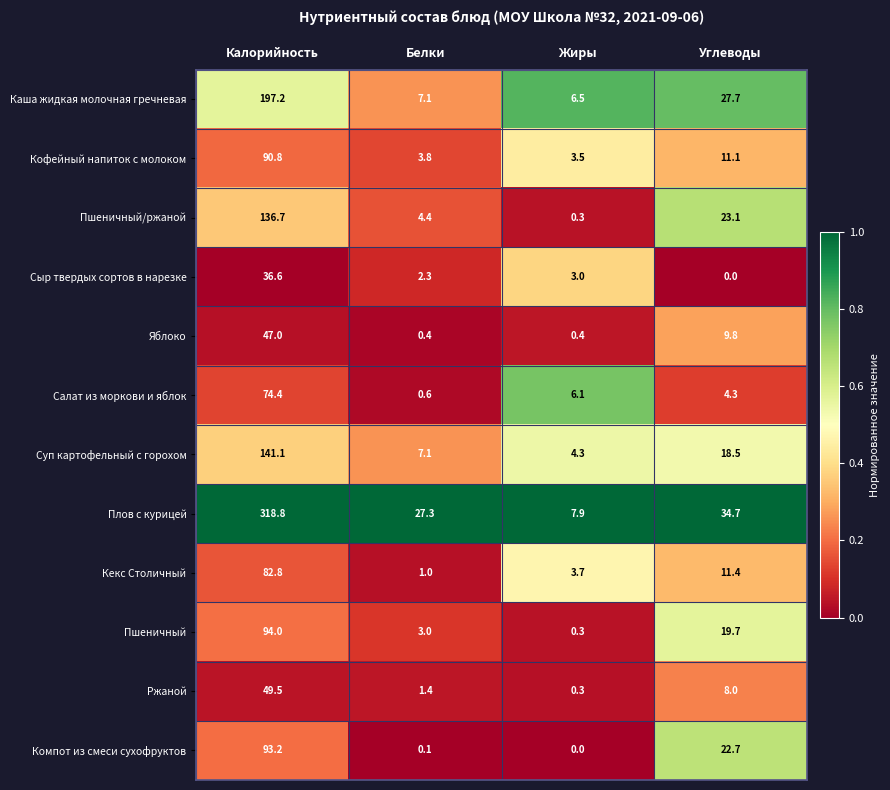

Is it true that Пшеничный equals 39.8 at Калорийность?

False